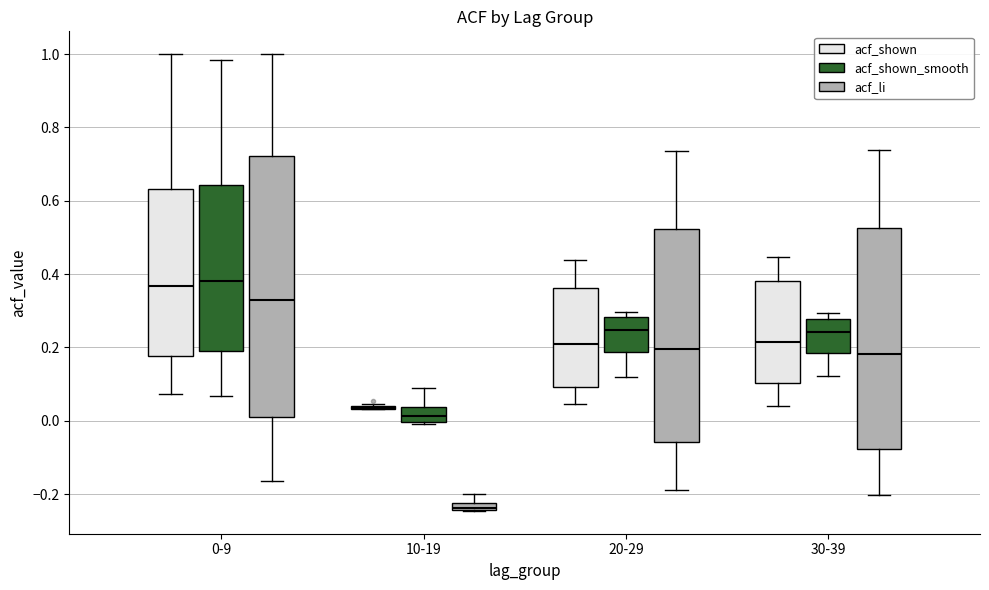

Where does the upper whisker of the box for 30-39 (acf_shown) end on the y-axis? The values are not printed on the chart, so give them approximately, as read against the axis.

0.44